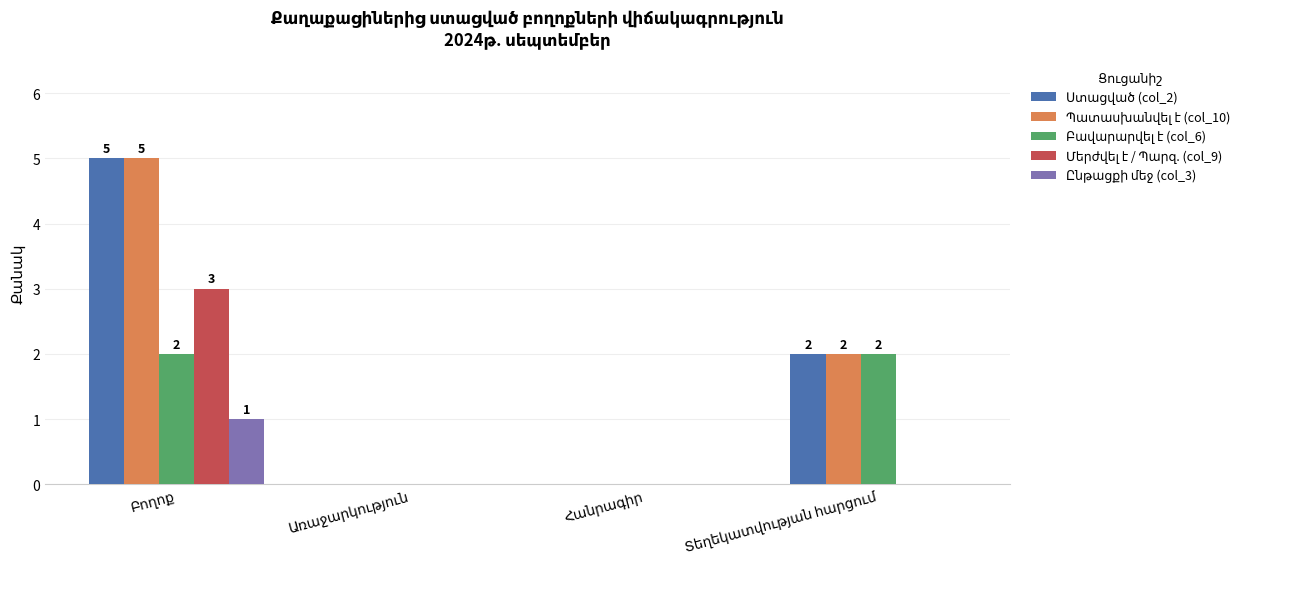

What is the maximum value shown in the chart?

5